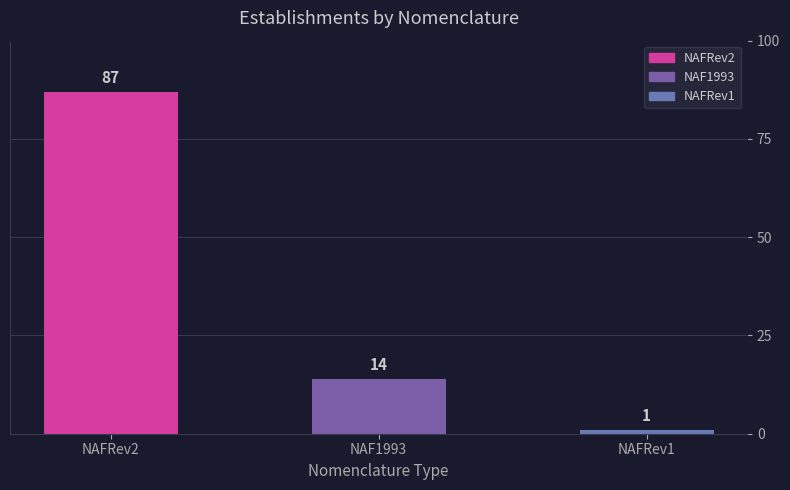

What is the sum of all NAFRev1 values?

1